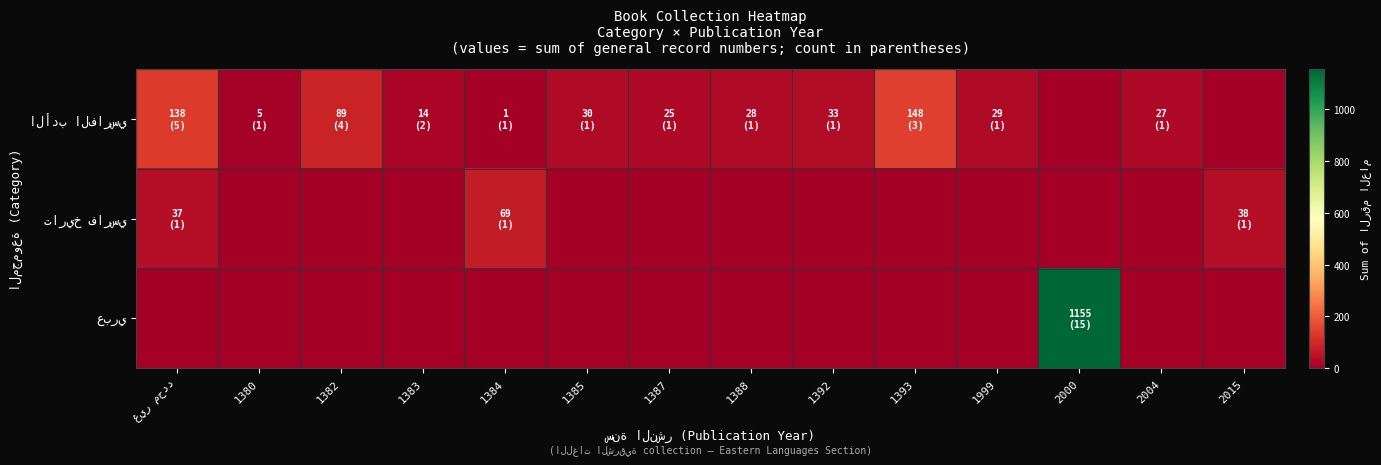

What is the spread (max minus min) of values at 2000?

1155